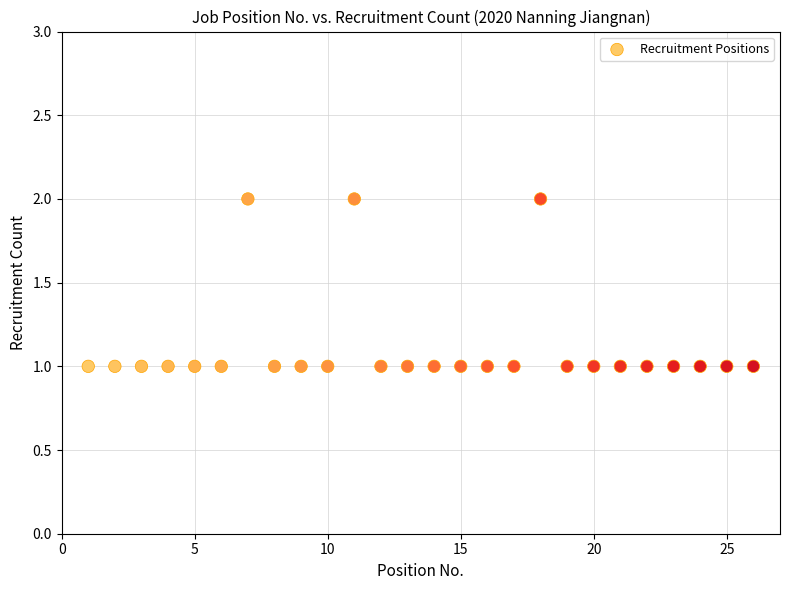

What is the range of X values (max minus min)?

25